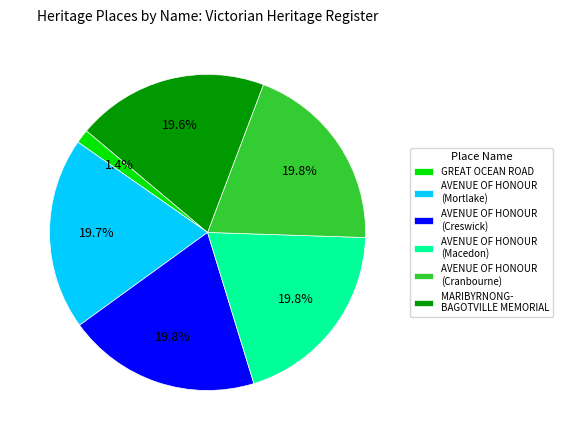

What is the ratio of the value at AVENUE OF HONOUR (Creswick) to the value at AVENUE OF HONOUR (Macedon)?

1.0